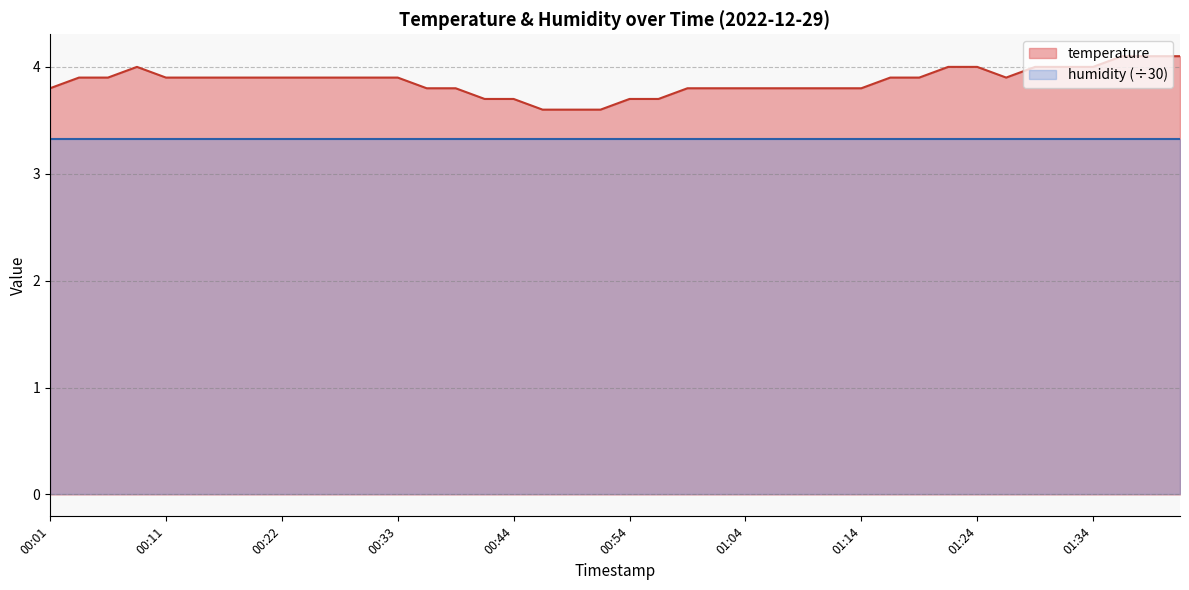

At which label is the value closest to 3?

00:47